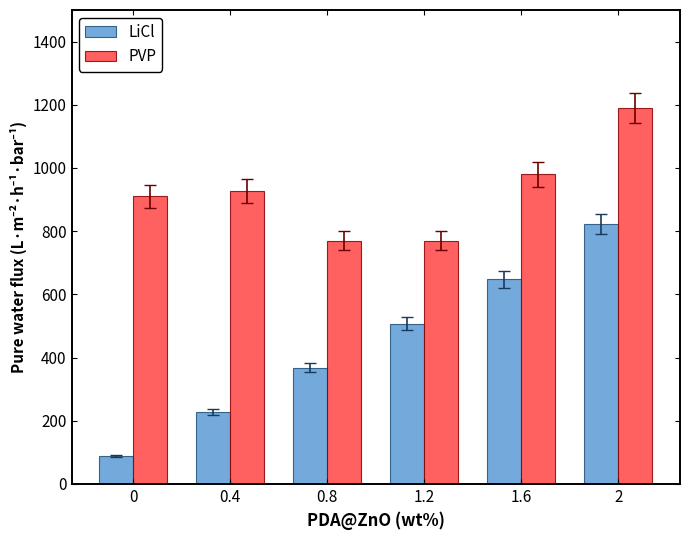

Reading left to right, transcribe all the data shown in this chart.

LiCl: 87.5	227.5	367.5	507.5	647.5	822.5
PVP: 910.0	927.5	770.0	770.0	980.0	1190.0